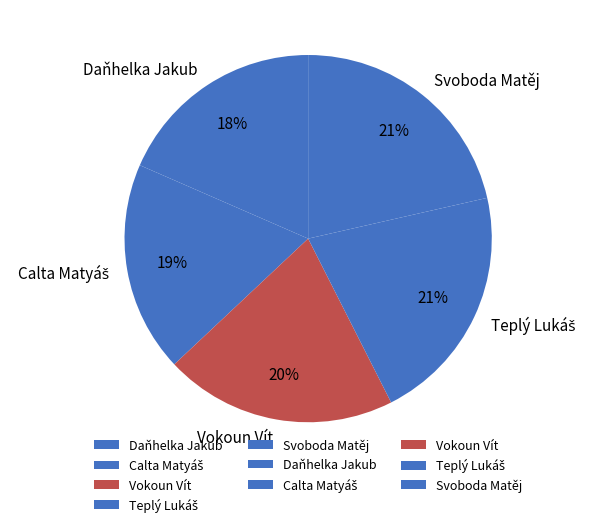

Does any single category account for the majority?

No